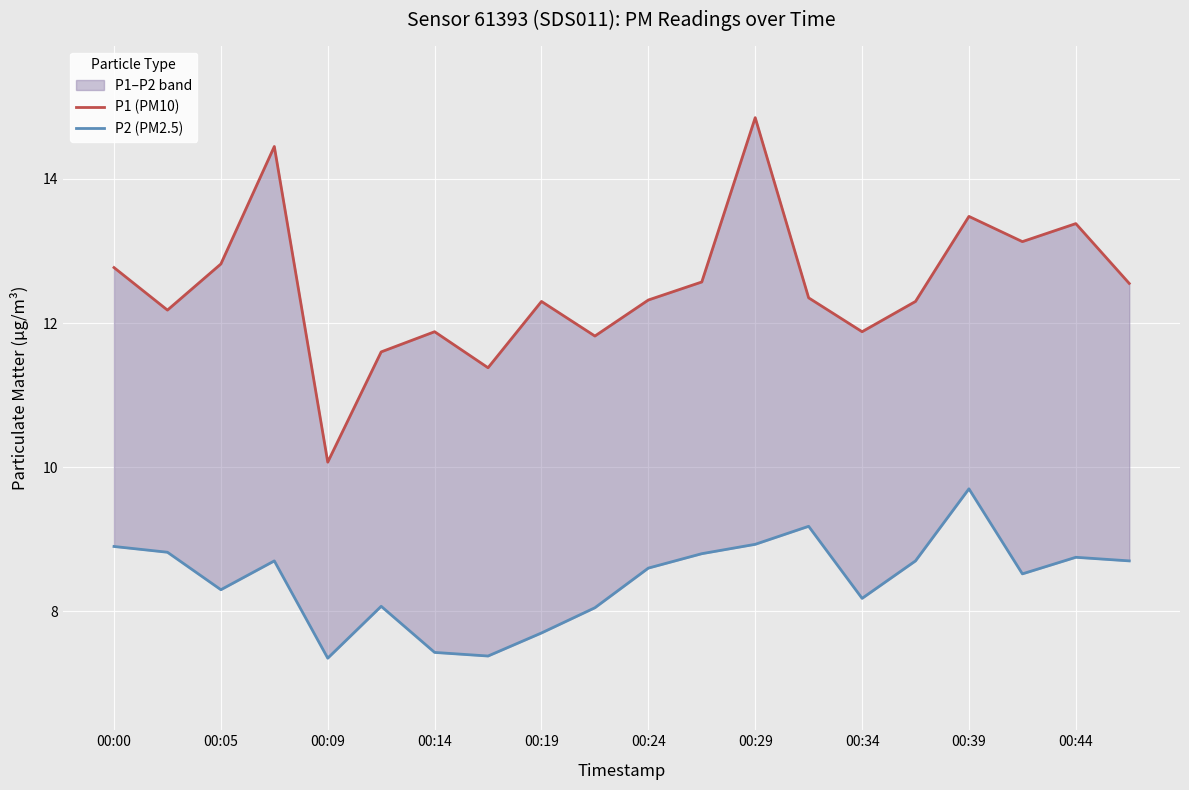

How many values in the P1 (PM10) series are below 12?

6